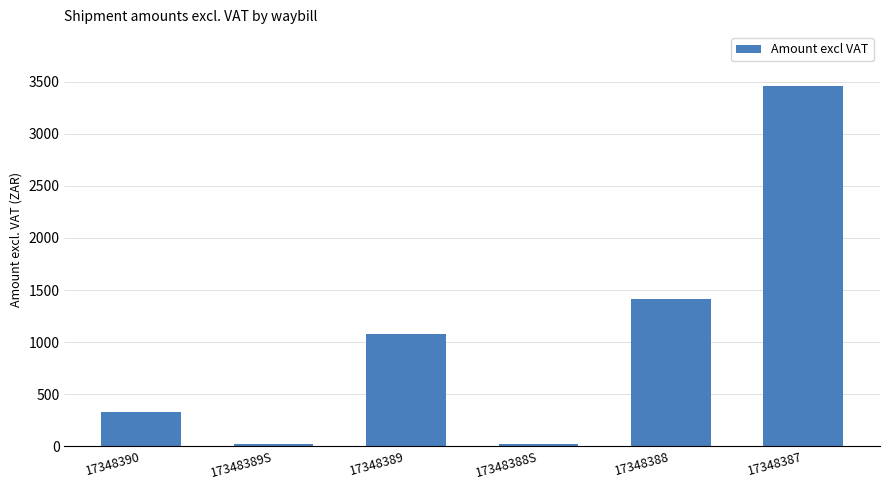

What is the sum of all values?

6319.0